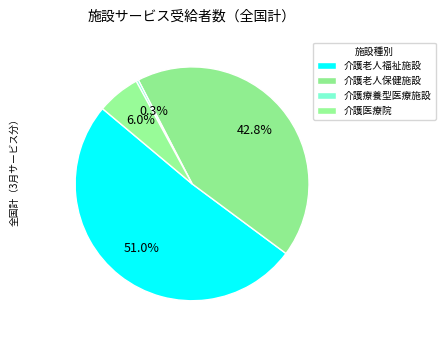

What is the largest slice in the pie chart?

介護老人福祉施設